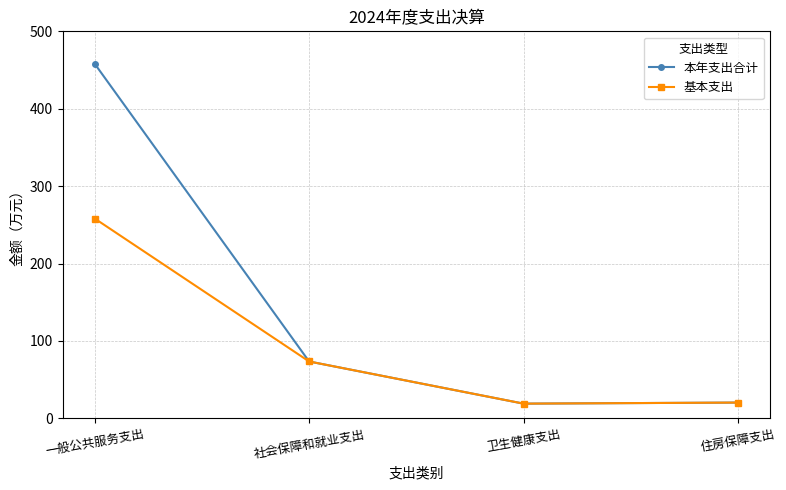

What is the value of the 基本支出 point at the 4th from the left?

20.4